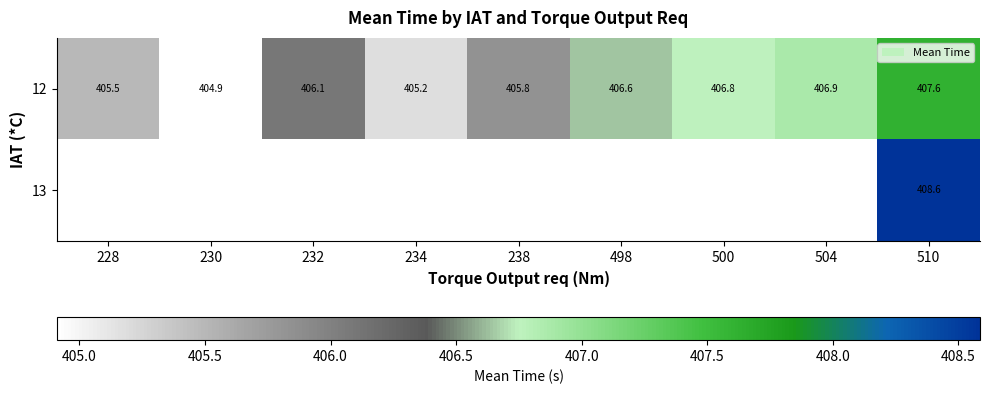

Which series has the largest range (max minus min)?

12